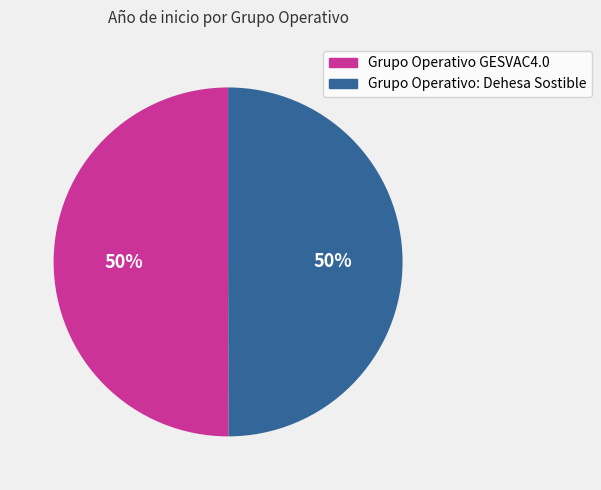

Is it true that Grupo Operativo: Dehesa Sostible is 50% of the pie?

True